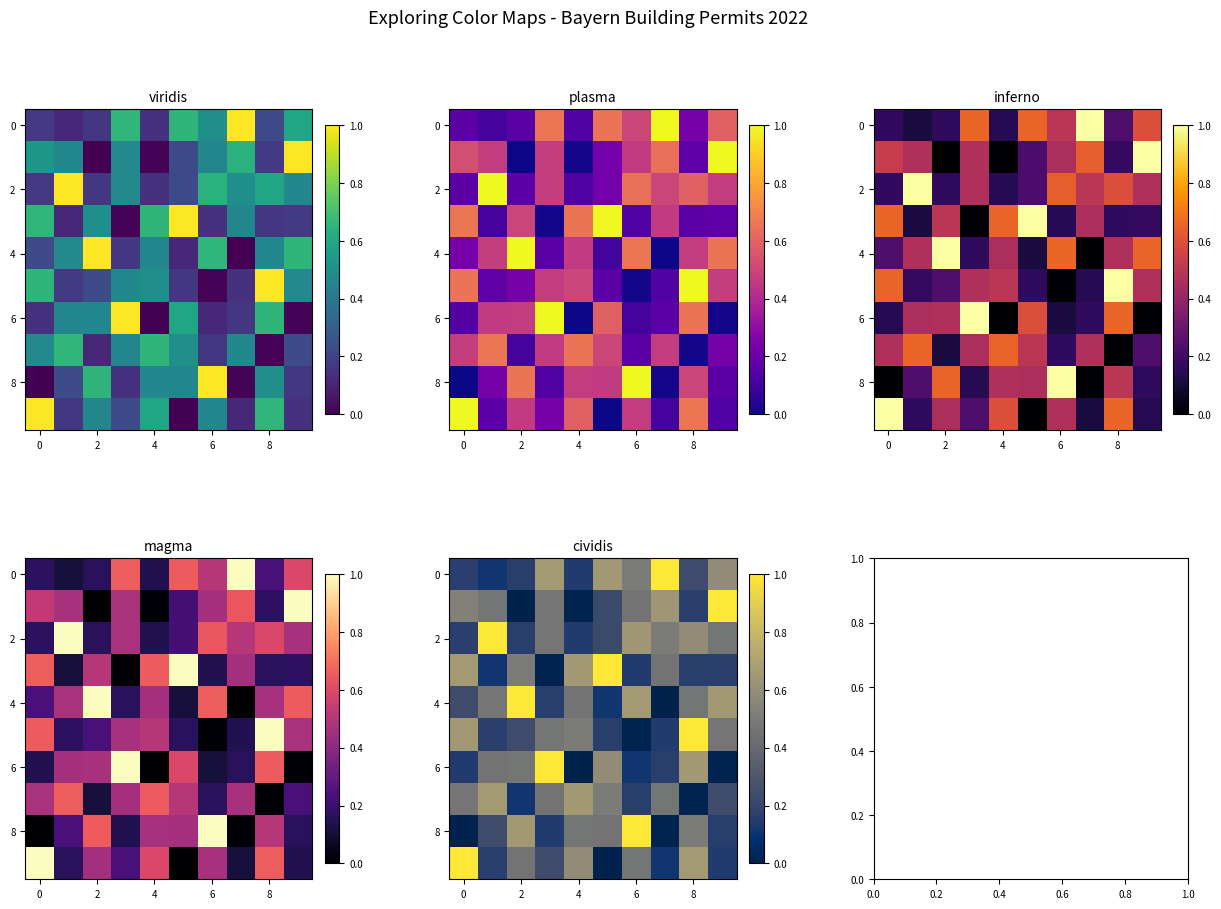

At which category does the chart reach its peak across all series?

9